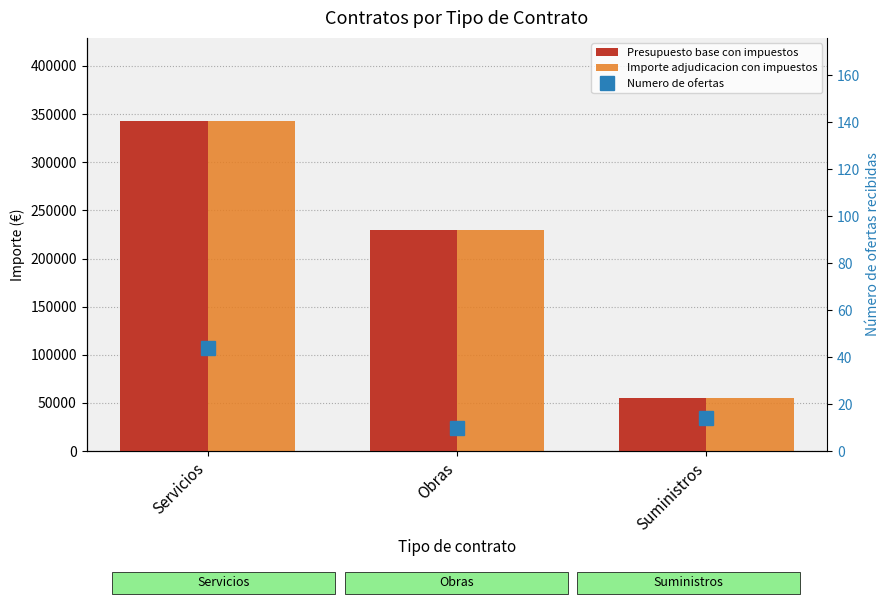

Which category has the highest value across all series?

Servicios